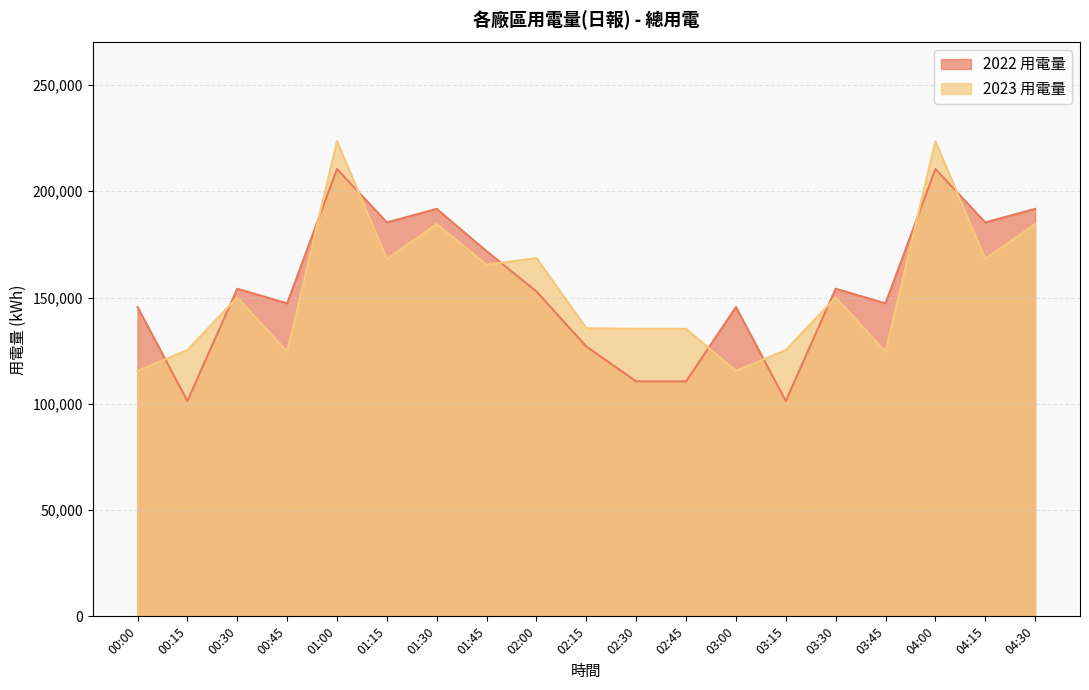

How many categories are shown in the chart?

19